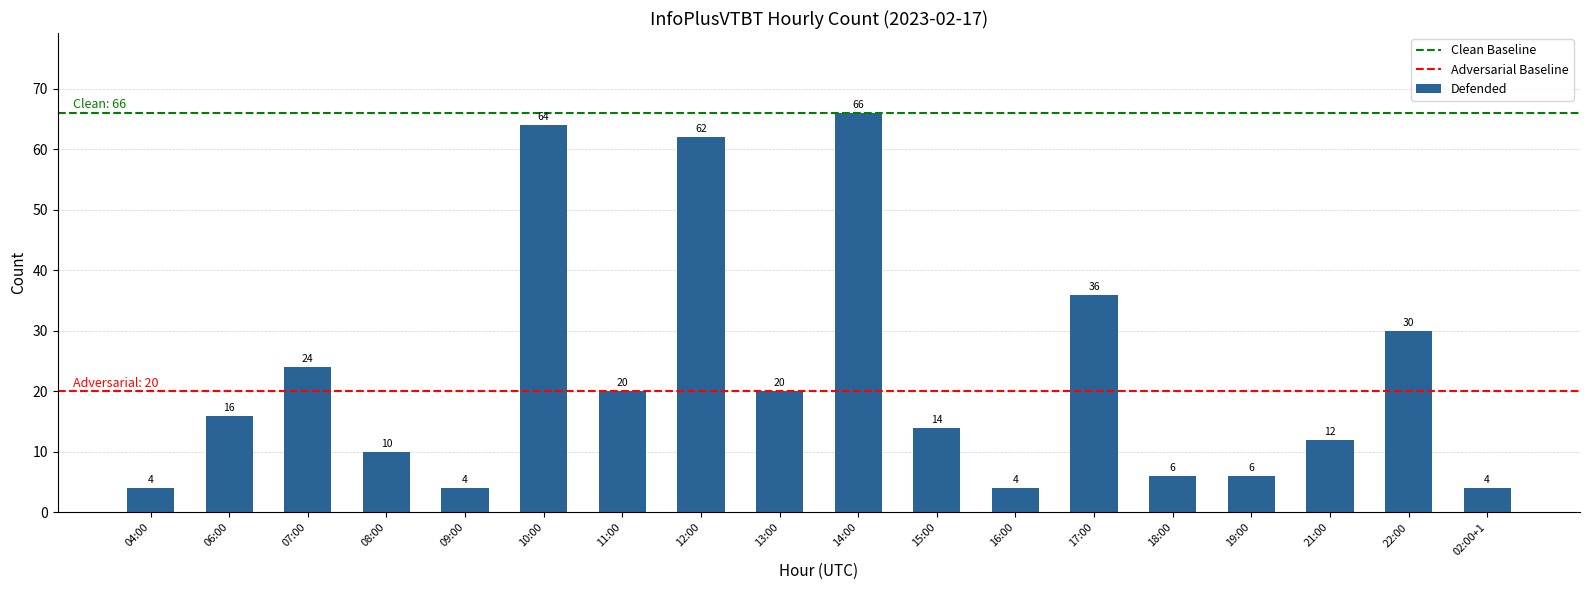

What is the difference between the values at 17:00 and 13:00?

16